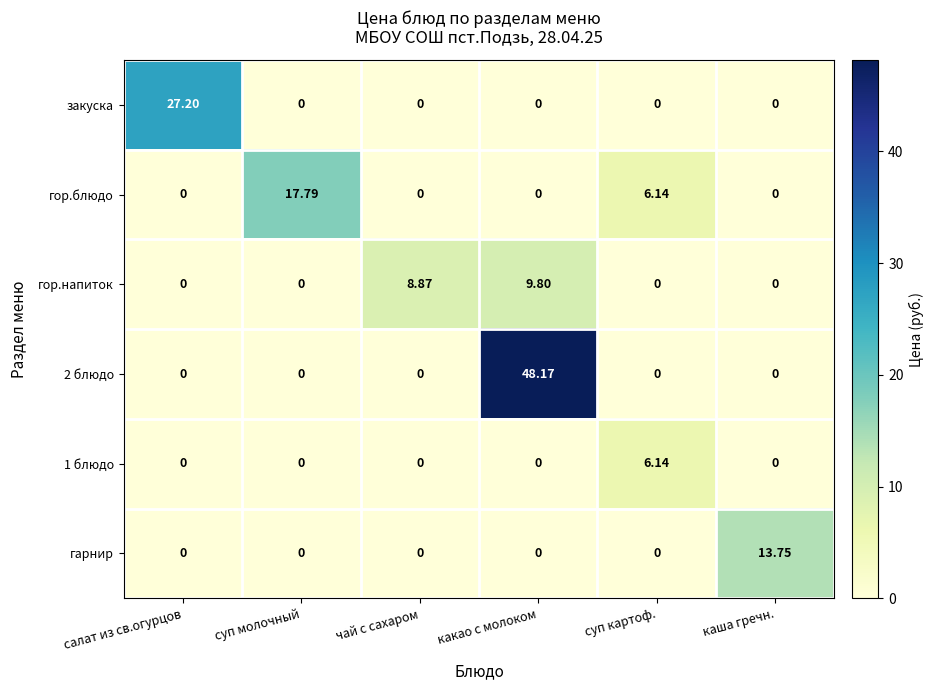

Which category has the highest value in the закуска series?

салат из св.огурцов